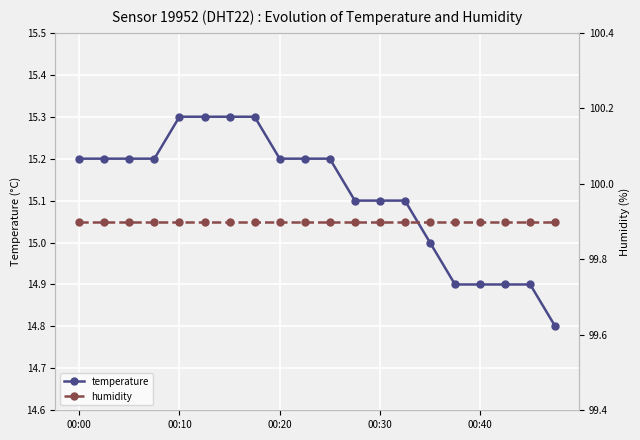

How many lines are shown in the chart?

2